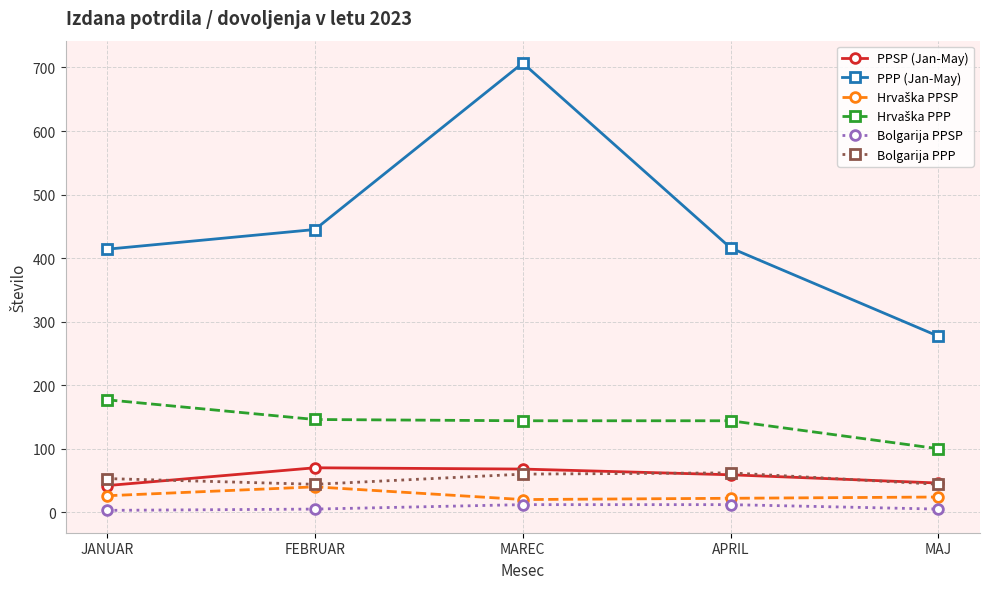

What is the difference between the maximum and minimum values in the Bolgarija PPSP series?

9